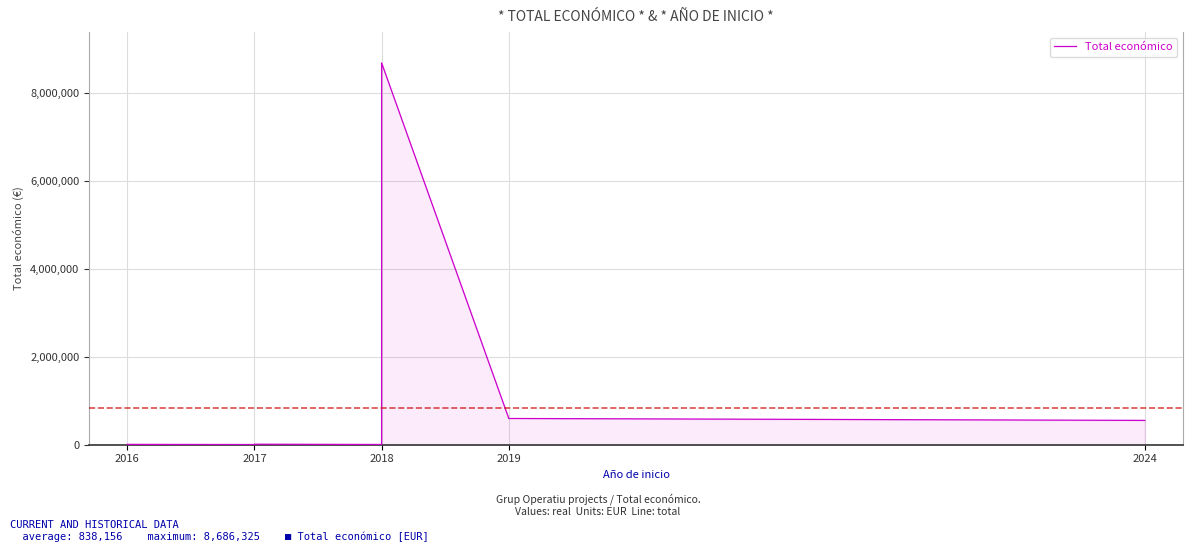

Reading left to right, what are all the values shown in this chart?

7980	4320	4840	4950	5000	5000	11920	5760	9573	999992	8686325	597171	553196